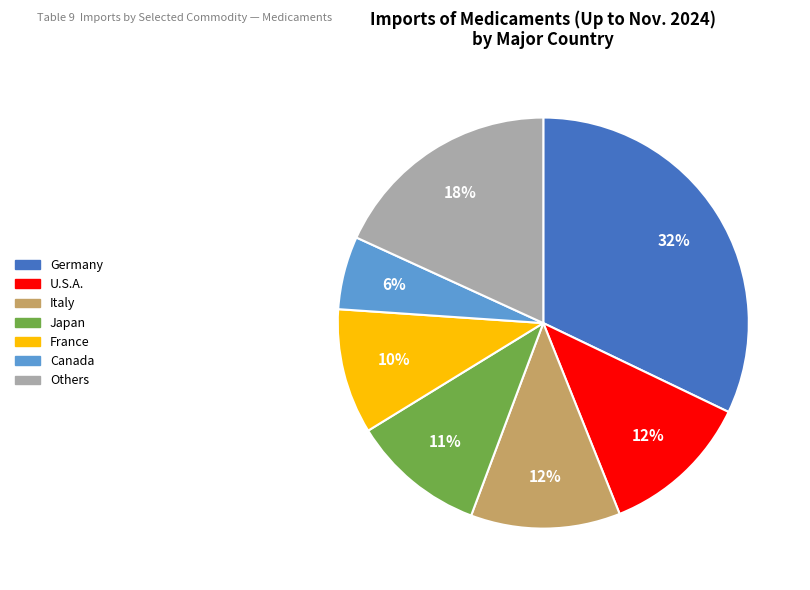

How many segments does this pie chart have?

7